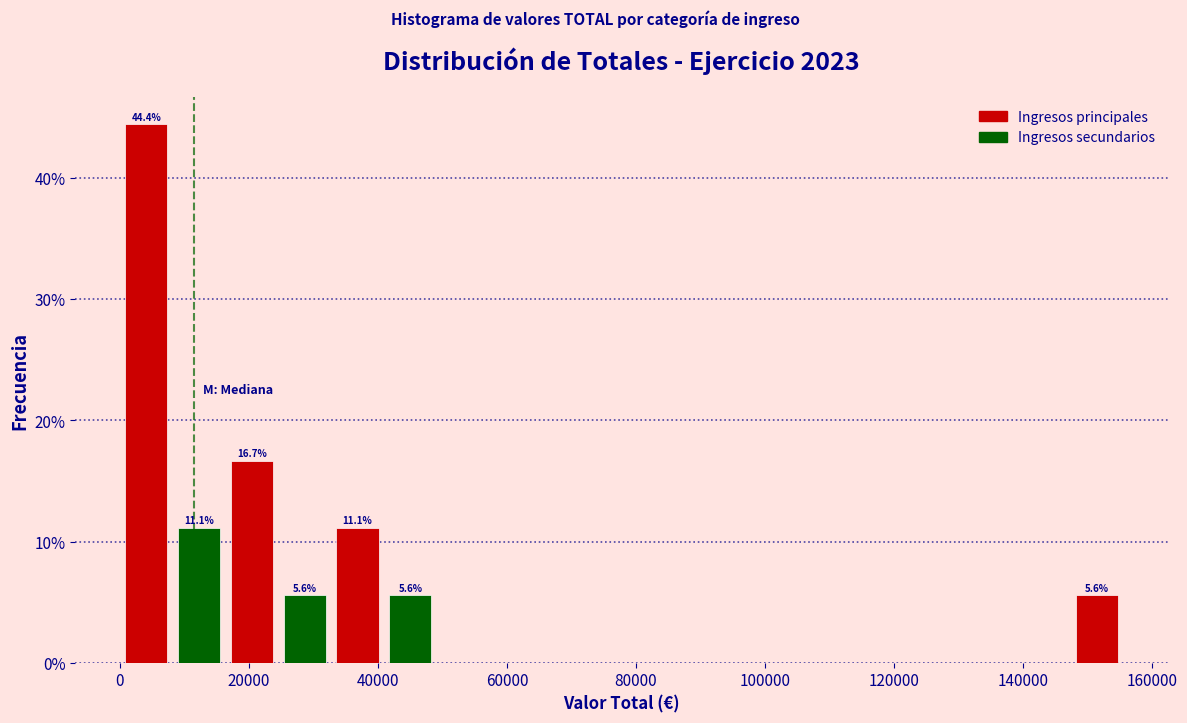

Which range on the x-axis has the tallest bar?

0 to 8000